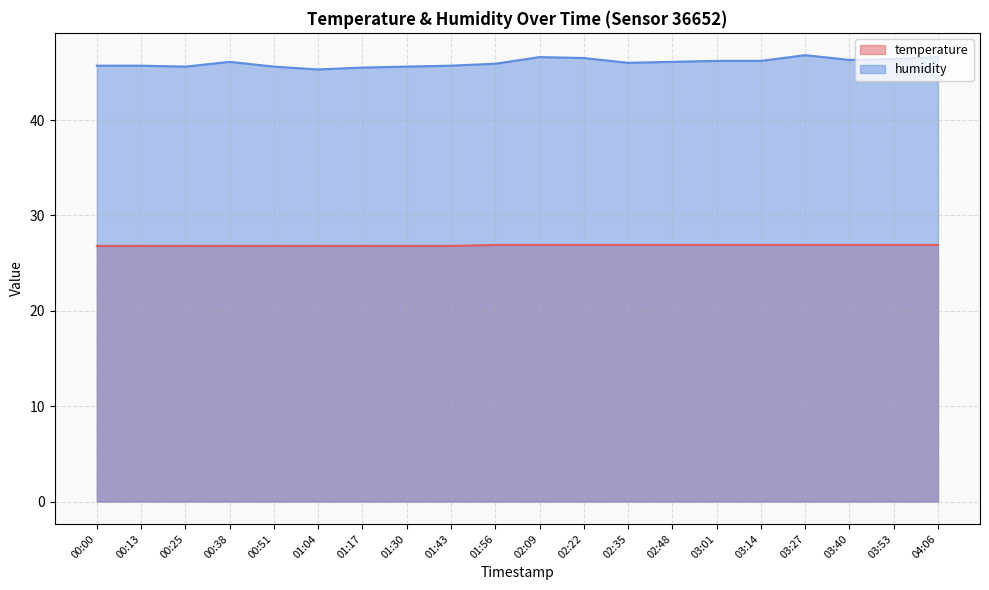

What is the average value of the temperature series?

26.9